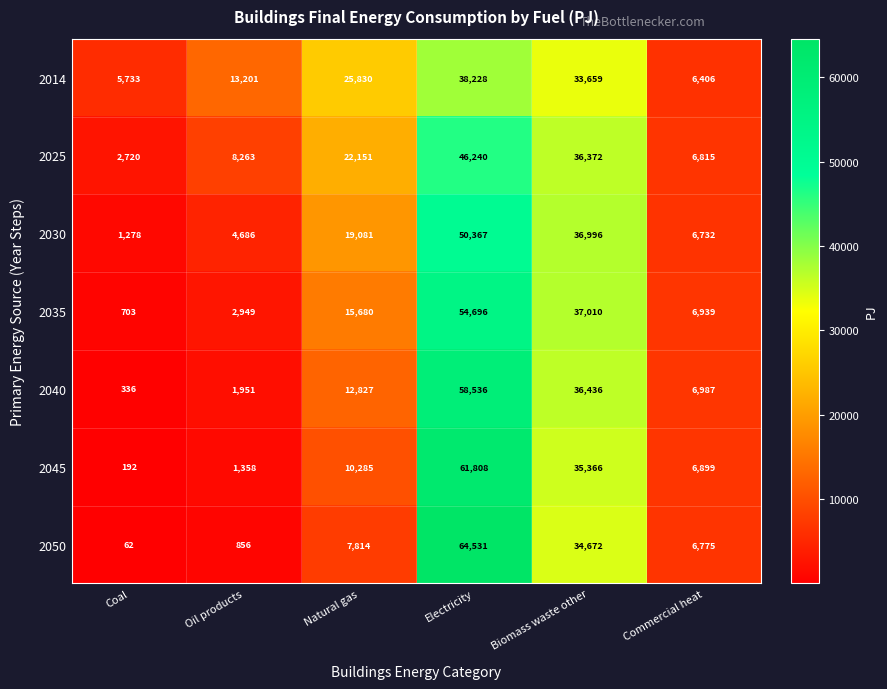

The 2035 series shows 54696 at Electricity. True or false?

True